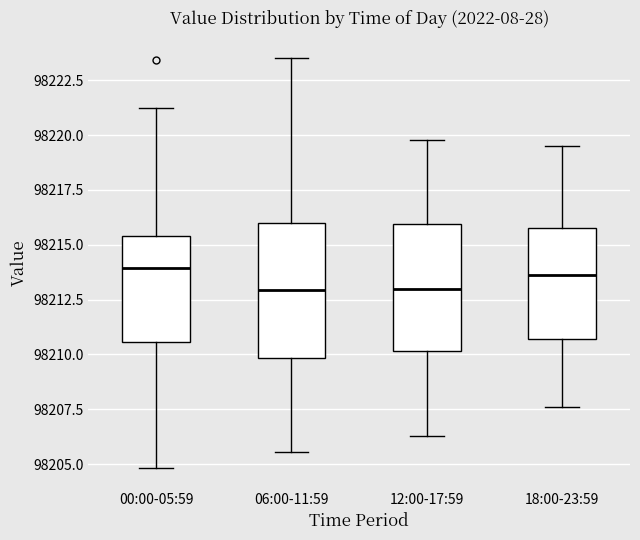

Reading left to right, read every box against the y-axis: the position of its median line, the range the box covers, and the ends of its whiskers. The values are not printed on the chart, so give them approximately, as read against the axis.

00:00-05:59: median 98214.0, box 98210.5 to 98215.5, whiskers 98205.0 to 98221.5
06:00-11:59: median 98213.0, box 98210.0 to 98216.0, whiskers 98205.5 to 98223.5
12:00-17:59: median 98213.0, box 98210.0 to 98216.0, whiskers 98206.5 to 98220.0
18:00-23:59: median 98213.5, box 98210.5 to 98216.0, whiskers 98207.5 to 98219.5